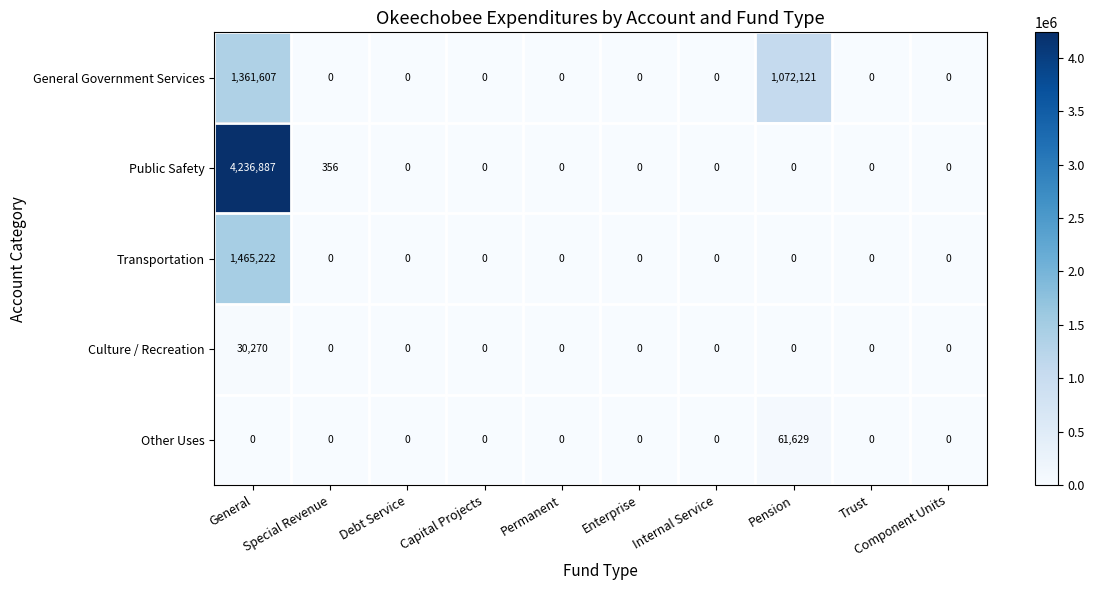

How many positive values does the Culture / Recreation series have?

1